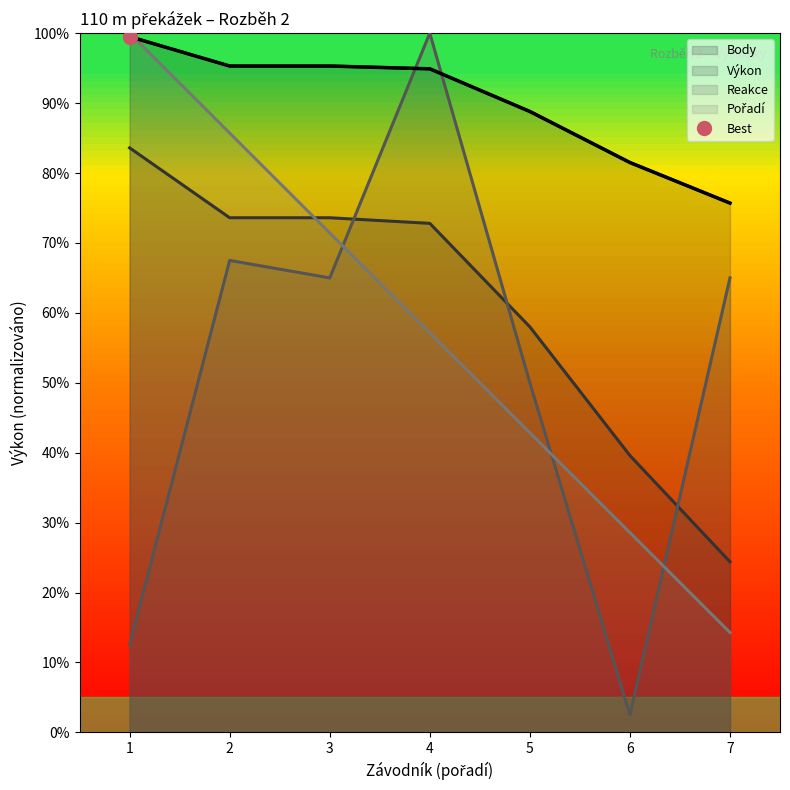

Which category has the lowest value in the Body series?

7